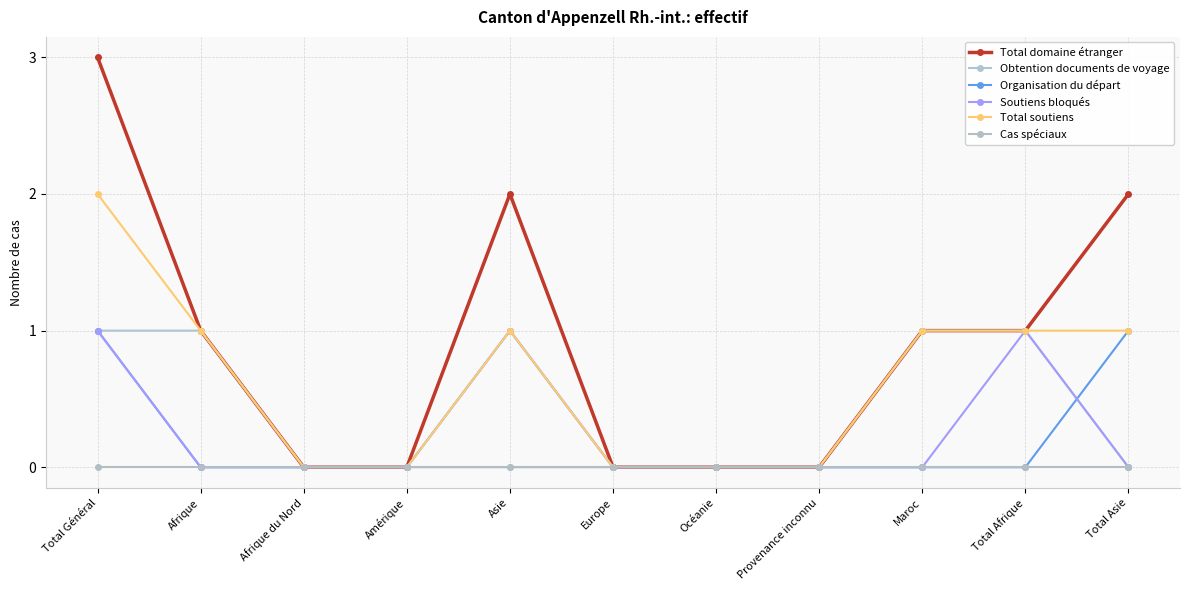

The Total soutiens series shows 2 at Afrique. True or false?

False